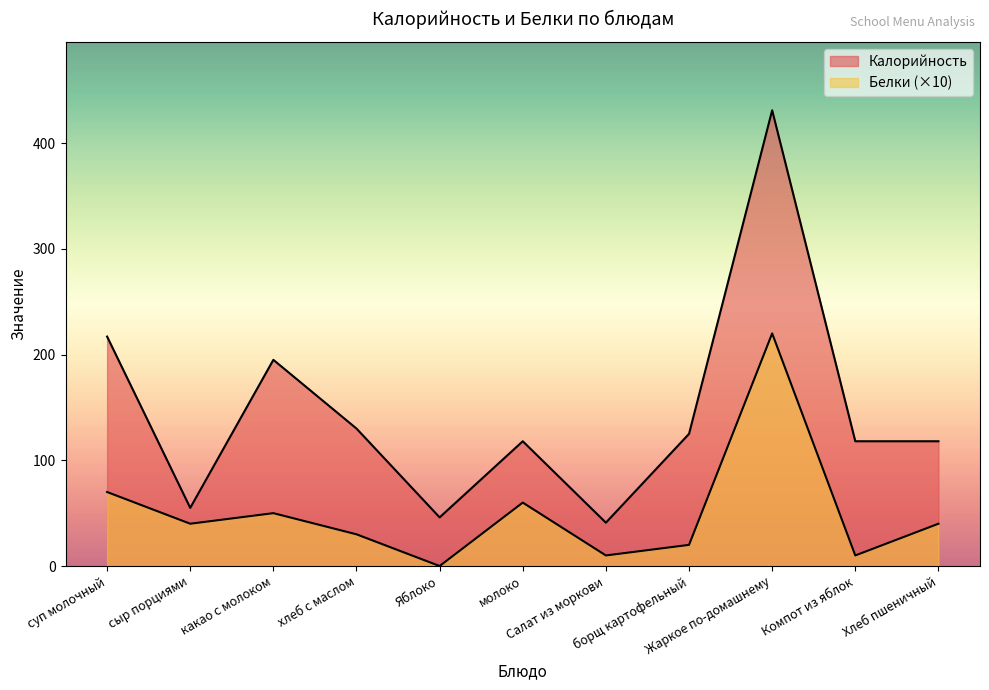

What position from the left is борщ картофельный?

8